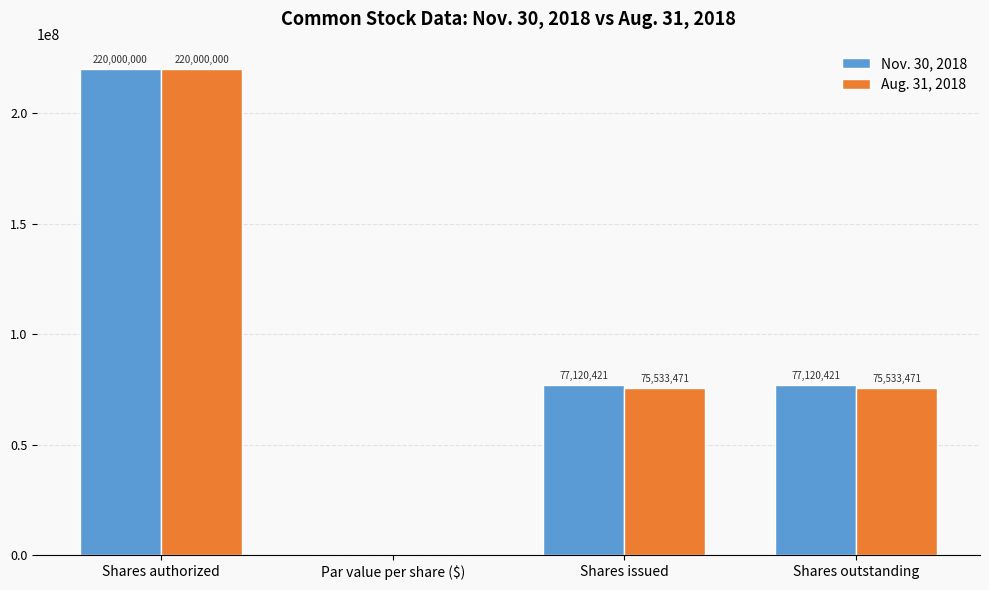

True or false: Nov. 30, 2018 has a value of 77120421.0 at Shares issued.

True